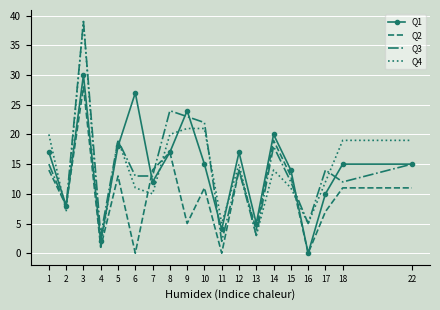

Is the value of Q4 at 18 greater than the value of Q2 at 11?

Yes